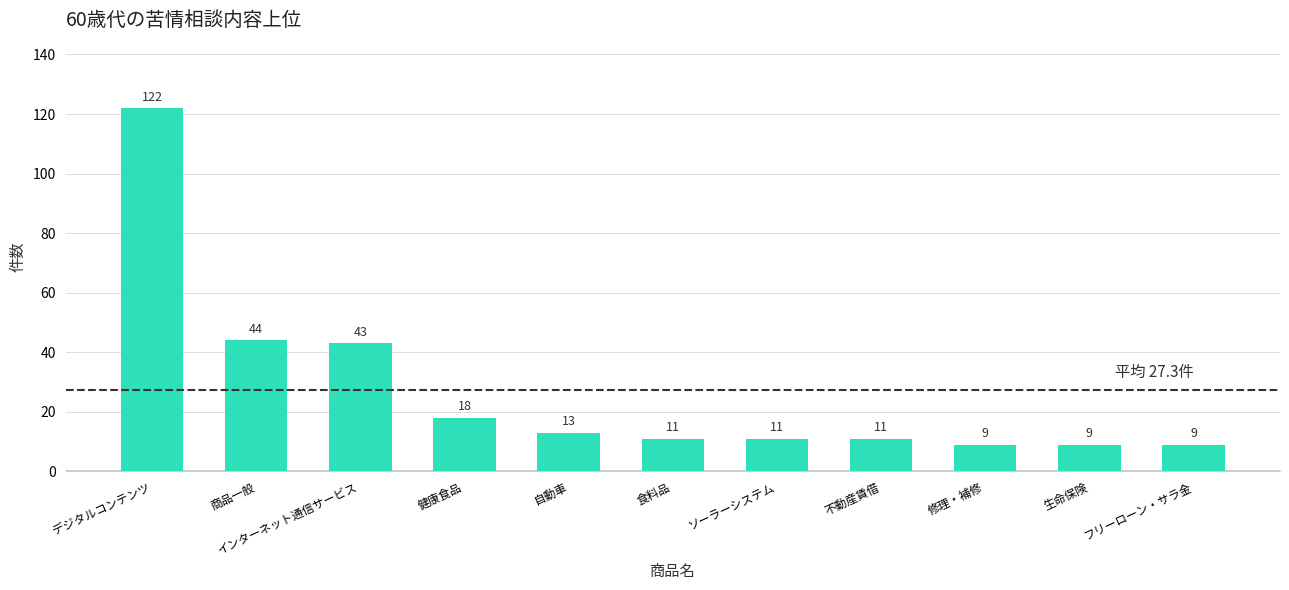

What is the label of the 5th bar from the left?

自動車